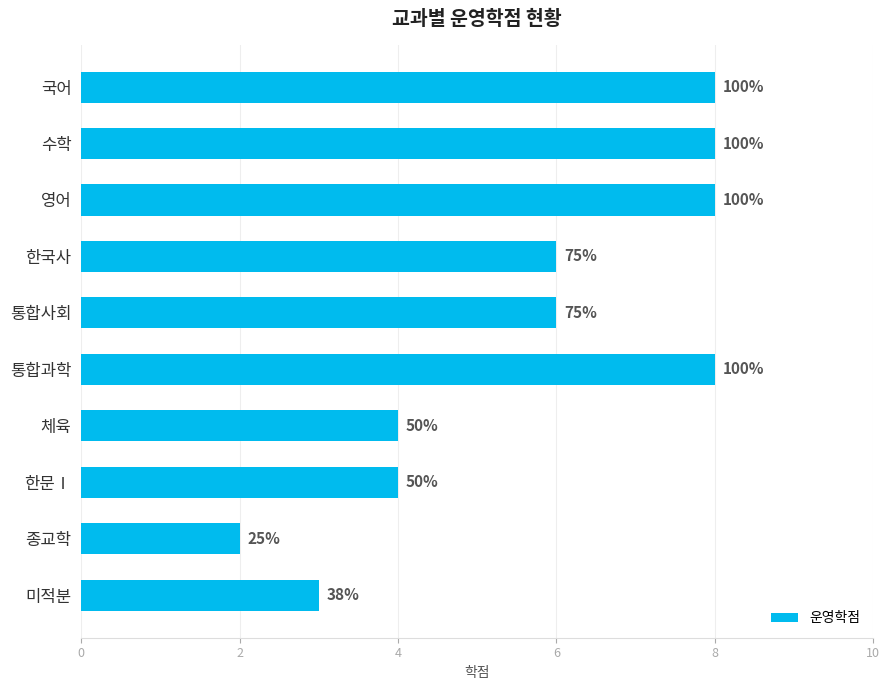

How many bars are there in total?

10